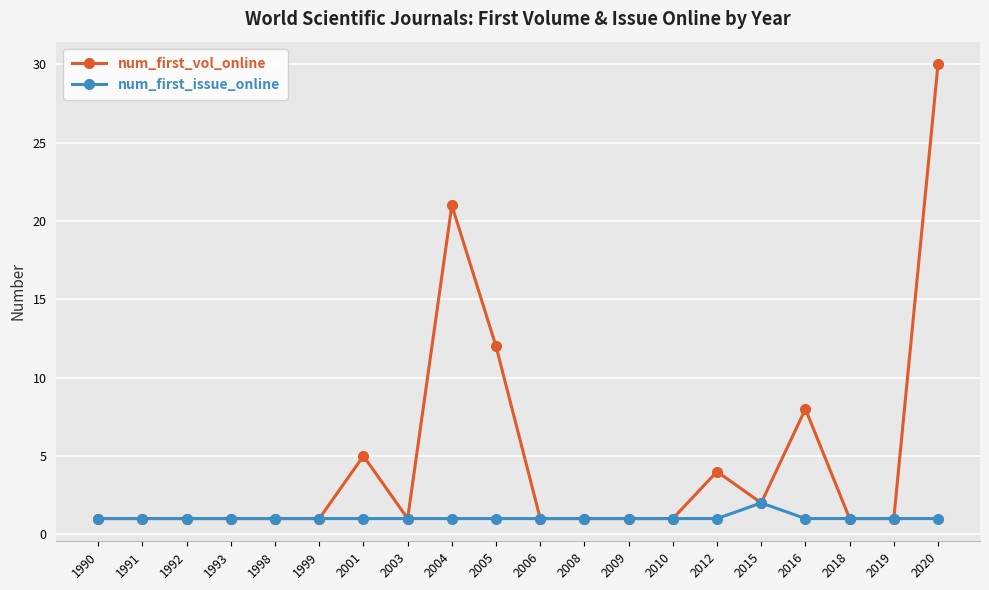

Which series has the widest spread of values?

num_first_vol_online